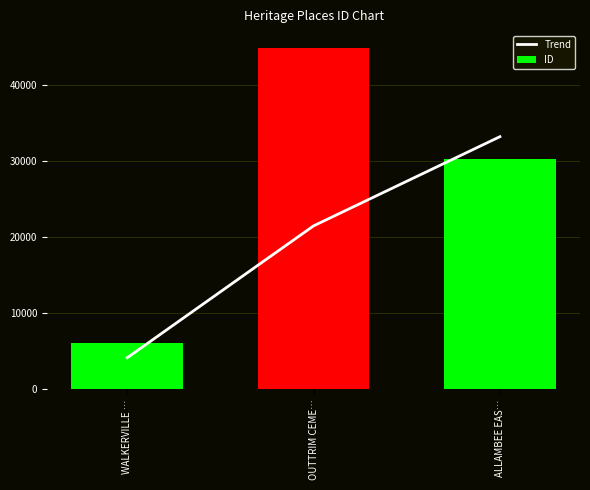

The Trend series shows 16217.1 at ALLAMBEE EAS…. True or false?

False